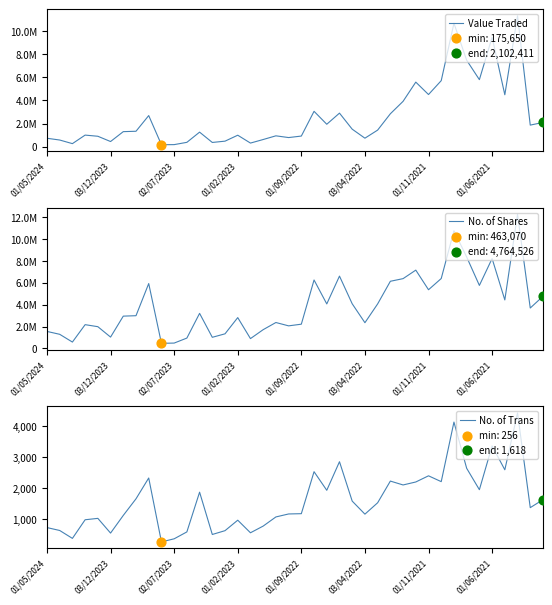

What is the total value across all series at 31?

12109773